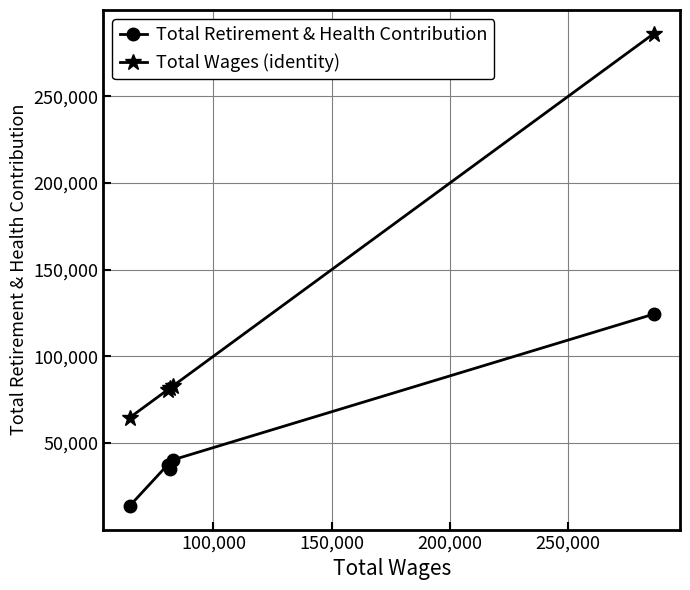

Which series has the largest range (max minus min)?

Total Wages (identity)